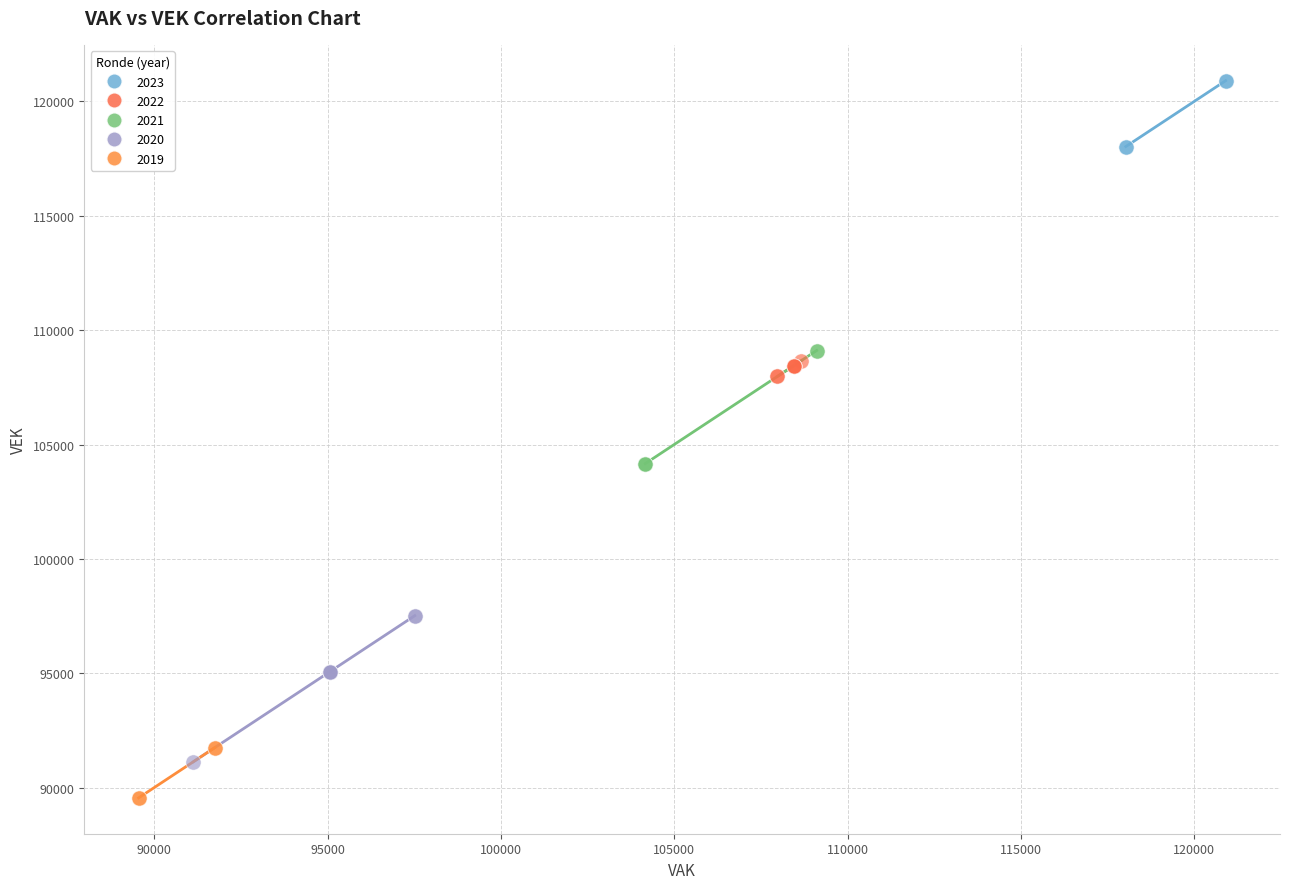

Which series contains the highest Y value?

2023